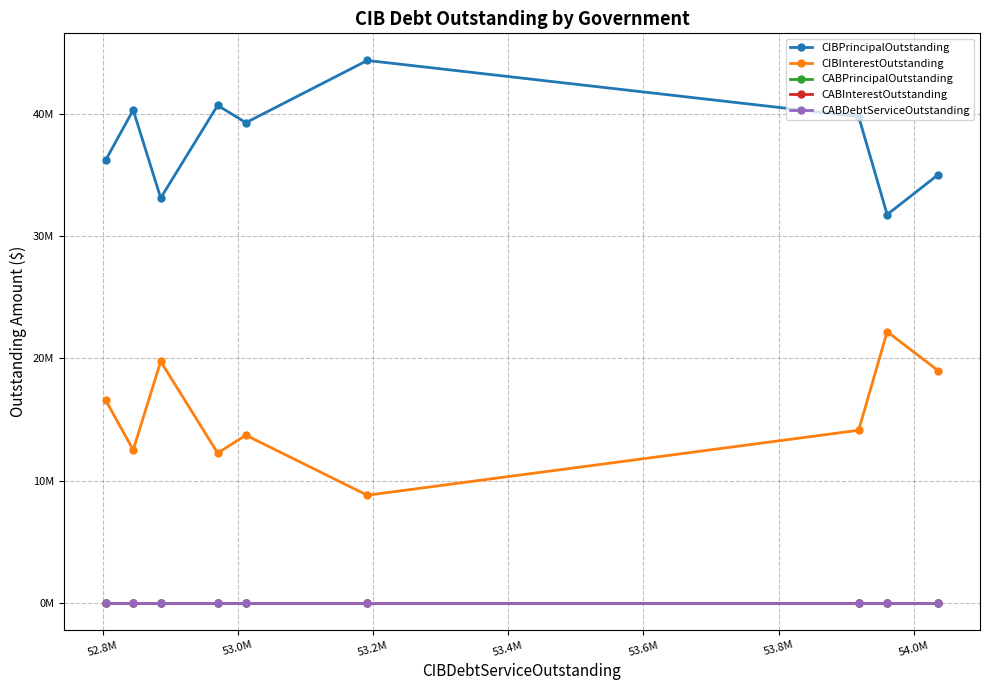

How many categories are shown in the chart?

9